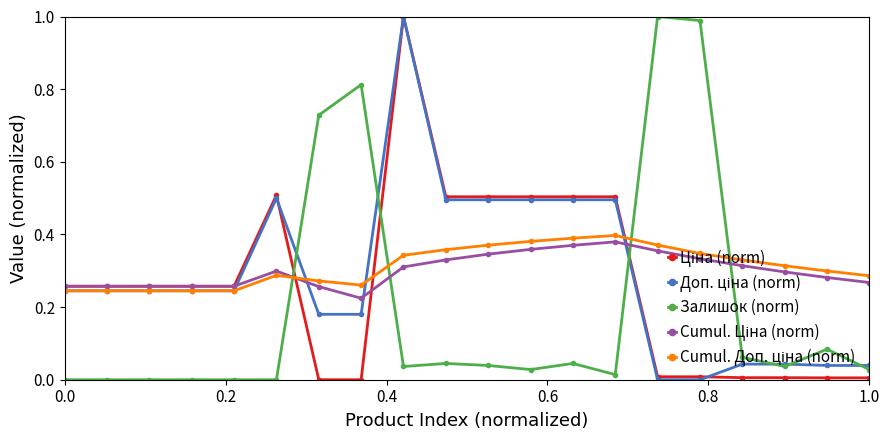

At how many categories does at least one series exceed 0?

20